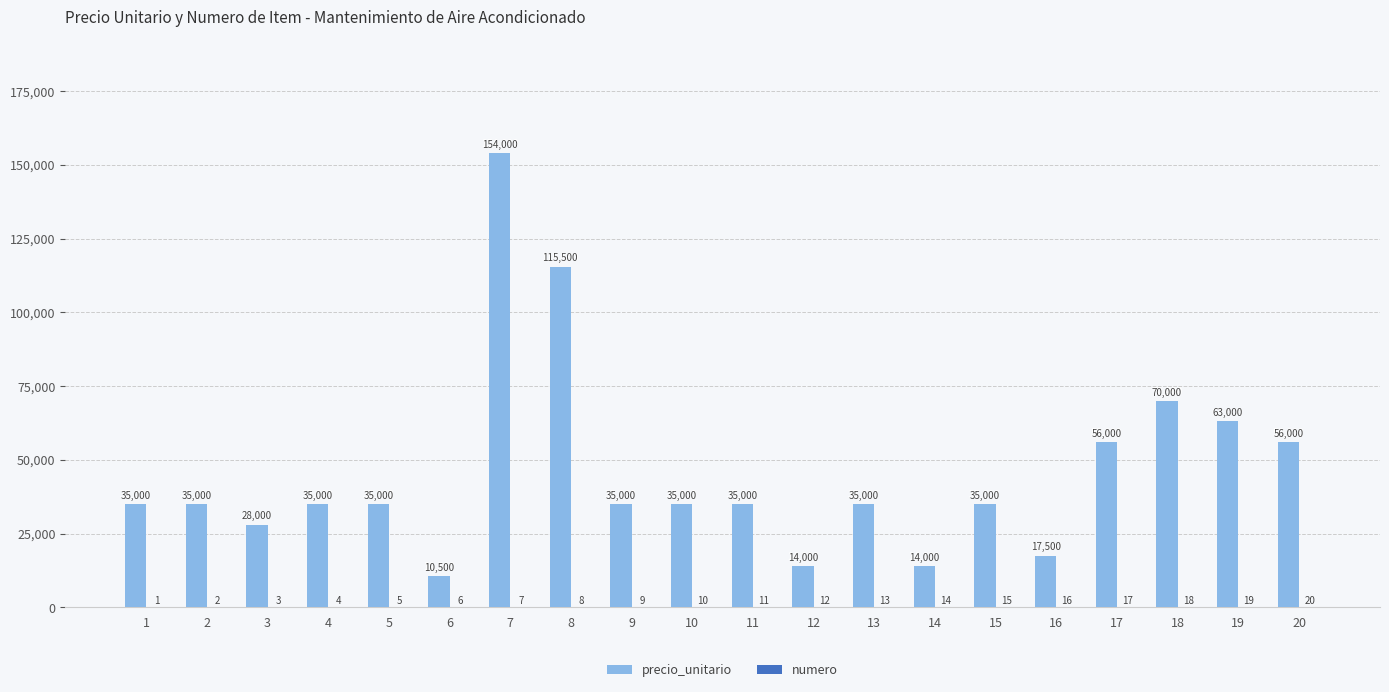

Which series has the widest spread of values?

precio_unitario